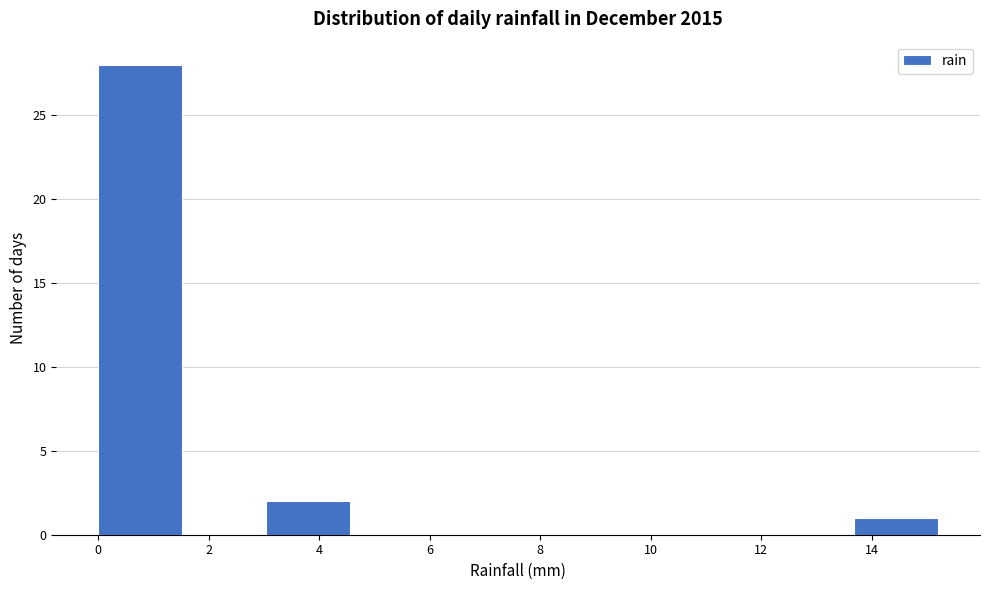

What is the height of the bar covering 0.00 to 1.52 on the x-axis? Neither the bar edges nor the heights are printed on the chart, so give them approximately, as read against the axes.

28